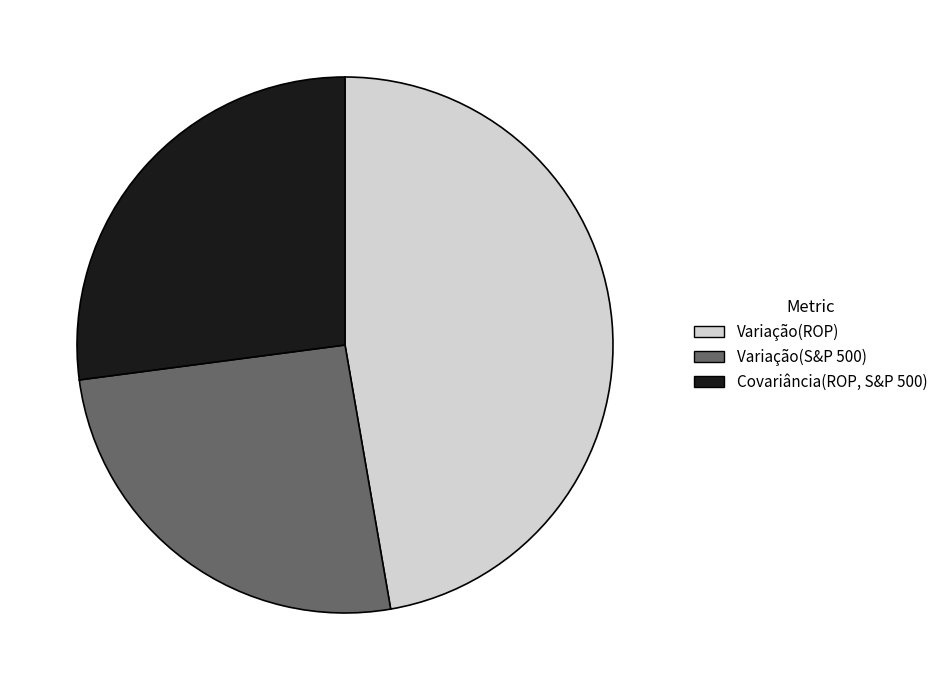

Do Variação(S&P 500) and Covariância(ROP, S&P 500) together represent more than half of the pie?

Yes